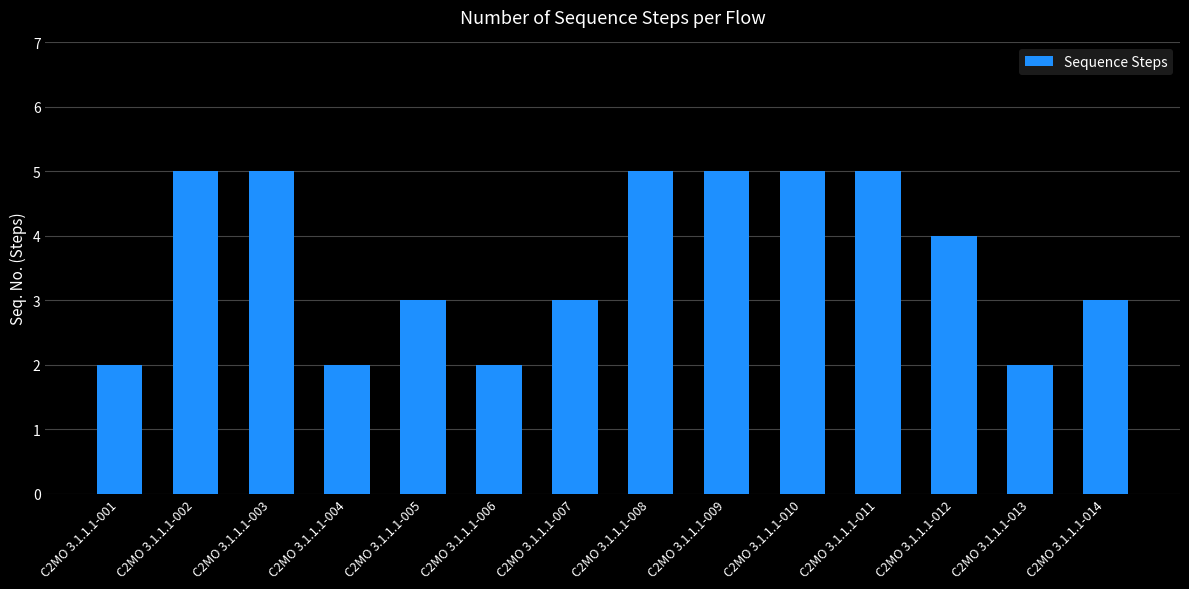

Reading left to right, list all the values displayed in this chart.

C2MO 3.1.1.1-001=2	C2MO 3.1.1.1-002=5	C2MO 3.1.1.1-003=5	C2MO 3.1.1.1-004=2	C2MO 3.1.1.1-005=3	C2MO 3.1.1.1-006=2	C2MO 3.1.1.1-007=3	C2MO 3.1.1.1-008=5	C2MO 3.1.1.1-009=5	C2MO 3.1.1.1-010=5	C2MO 3.1.1.1-011=5	C2MO 3.1.1.1-012=4	C2MO 3.1.1.1-013=2	C2MO 3.1.1.1-014=3